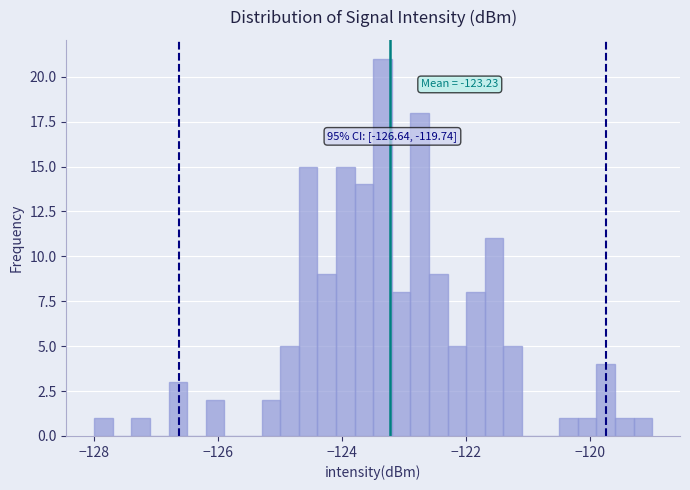

Around what value on the x-axis is the tallest bar? Give the approximate position of its centre, as read against the axis.

-123.4